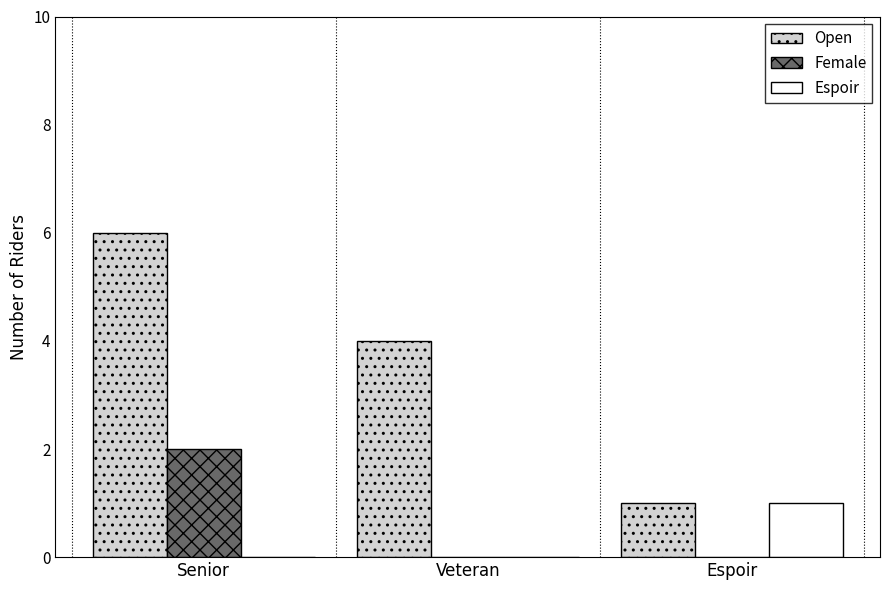

What is the approximate value of Open at Senior?

6